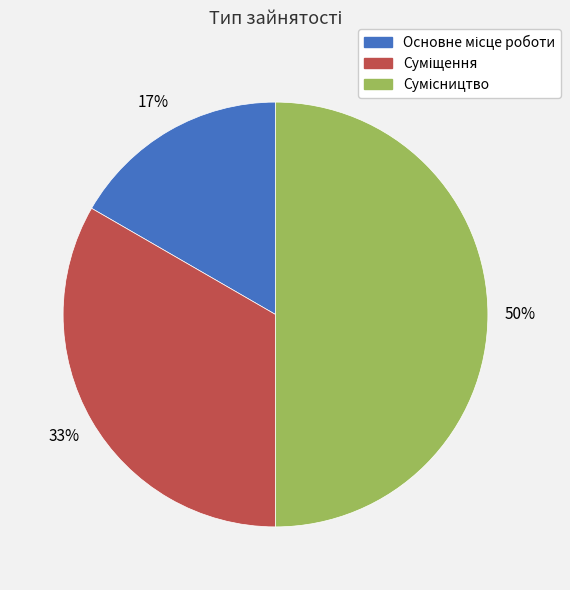

Count the number of slices in the pie.

3